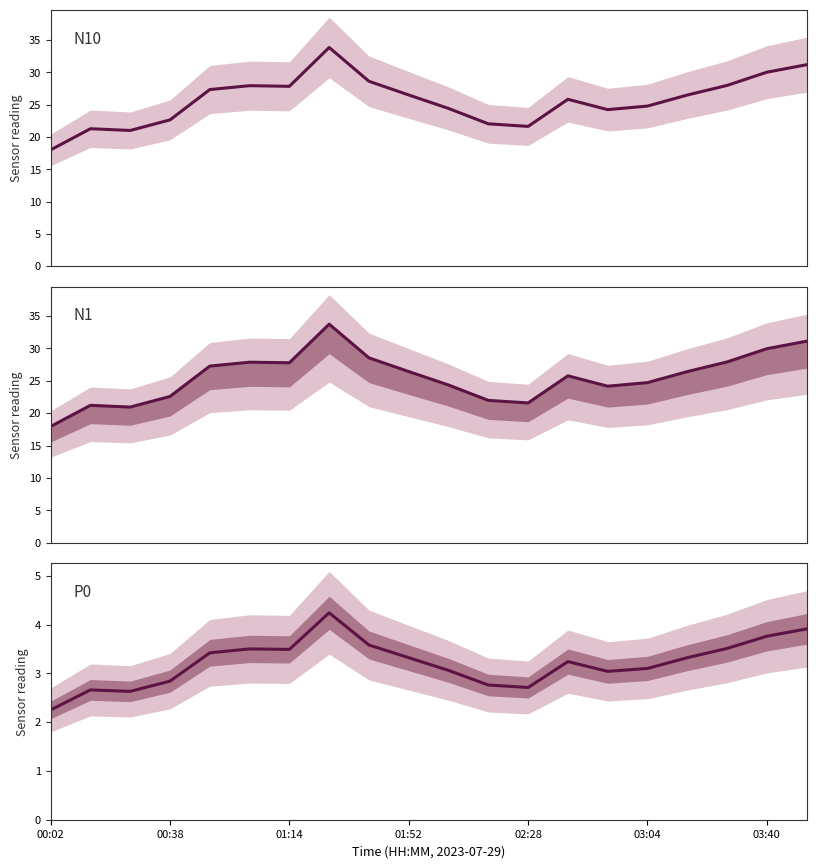

At which category does the chart reach its minimum across all series?

00:02